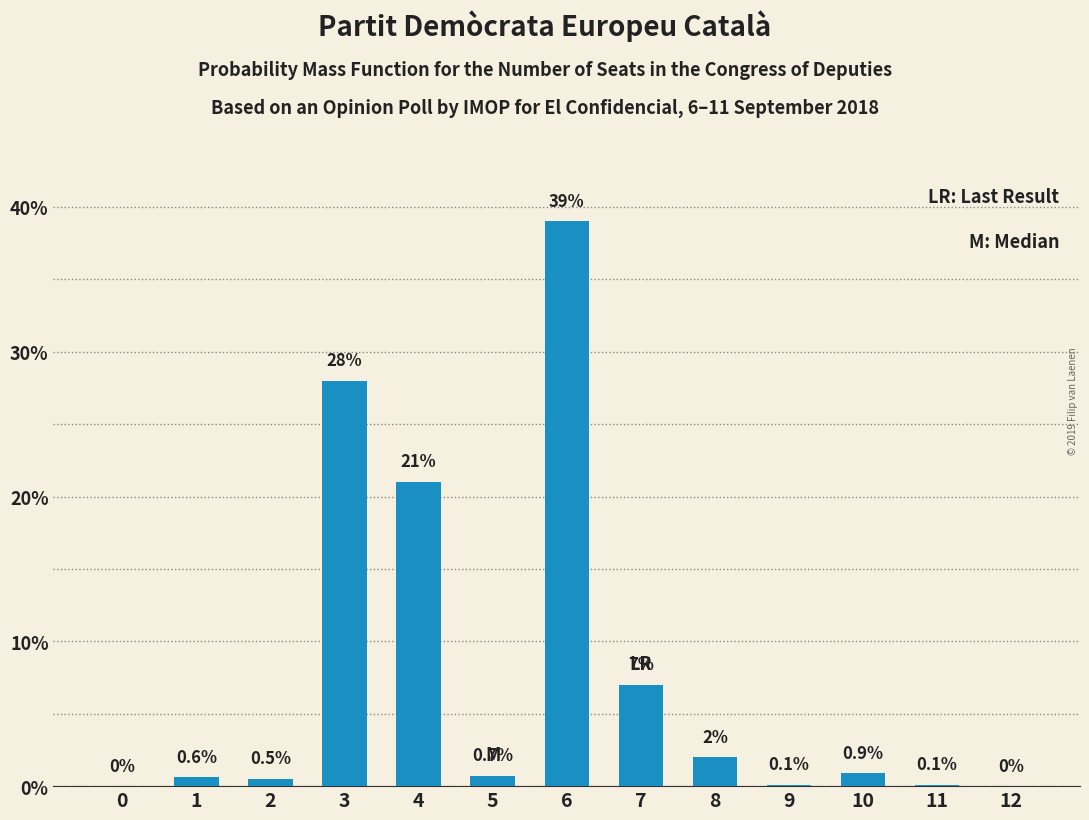

Reading left to right, what are all the values shown in this chart?

0=0.0	1=0.6	2=0.5	3=28.0	4=21.0	5=0.7	6=39.0	7=7.0	8=2.0	9=0.1	10=0.9	11=0.1	12=0.0